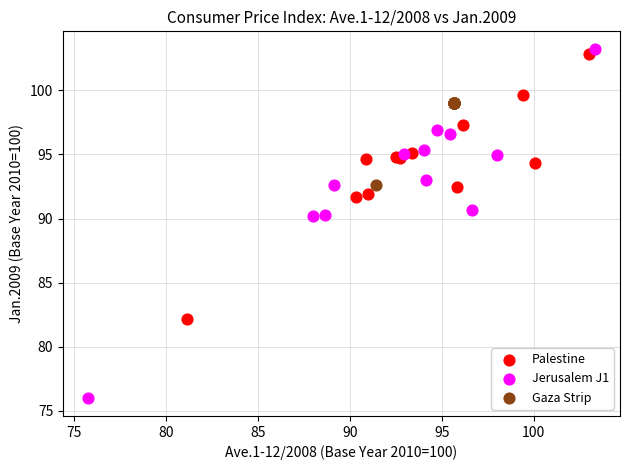

What are all the series names shown in the legend?

Palestine, Jerusalem J1, Gaza Strip